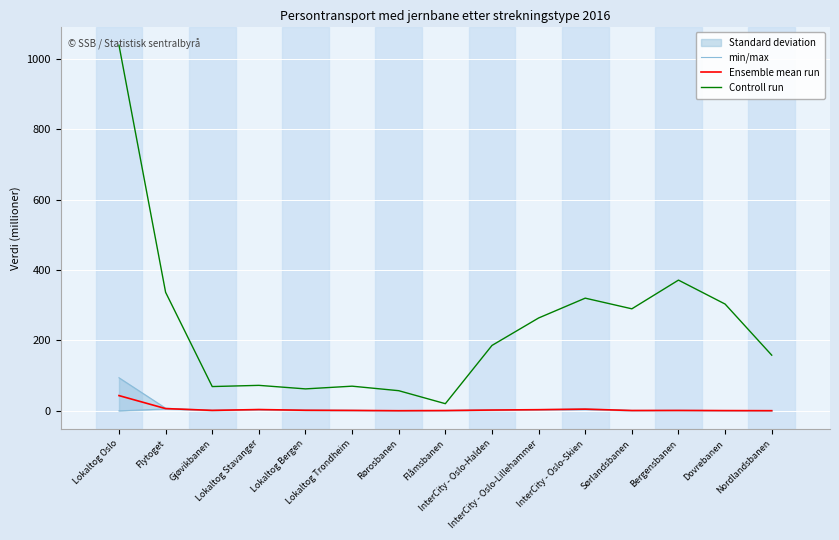

What is the difference between the Controll run values at Nordlandsbanen and Rørosbanen?

100.9